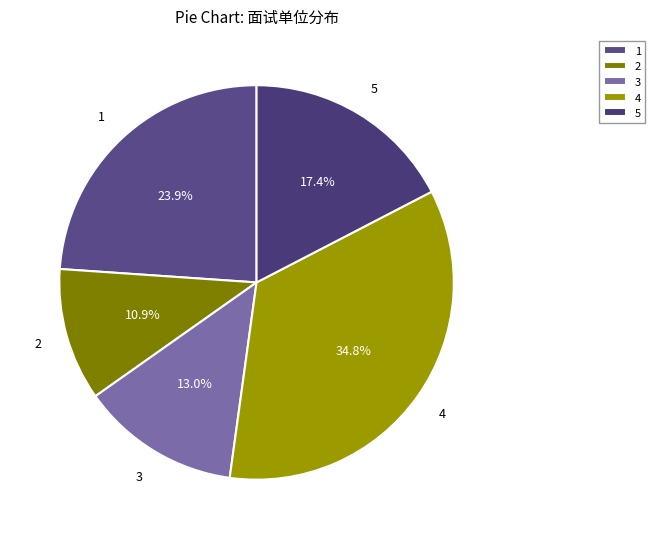

Which slice is the largest?

4